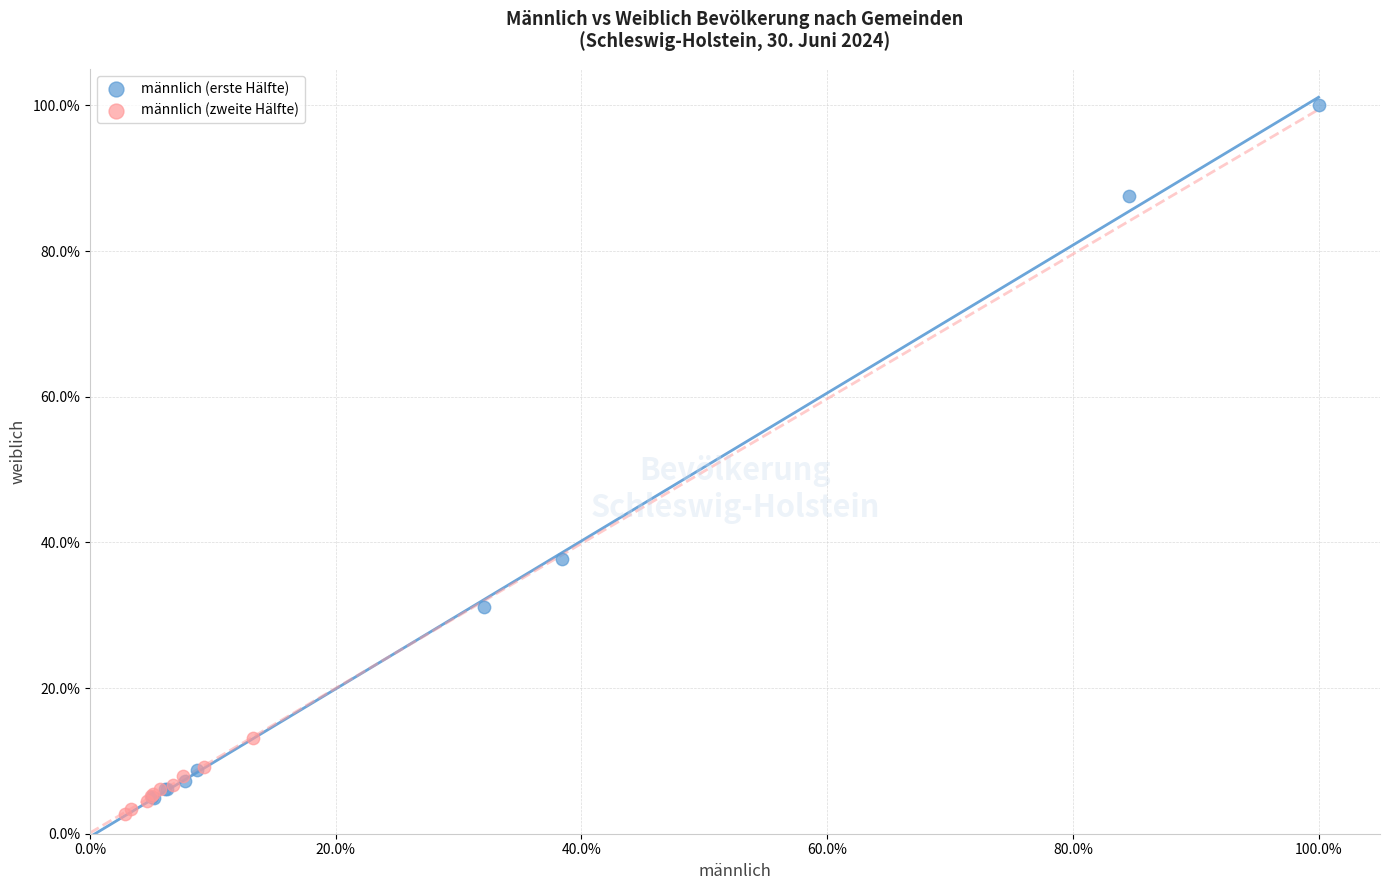

Which series has the largest Y range (max minus min)?

männlich (erste Hälfte)